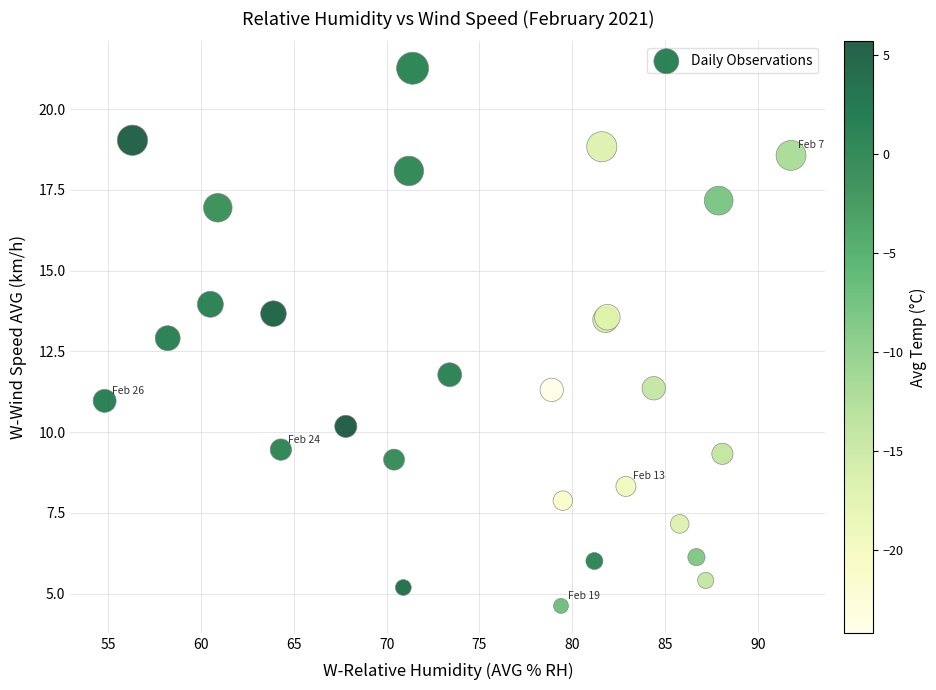

What Y value in the scatter plot is closest to 12?

11.8